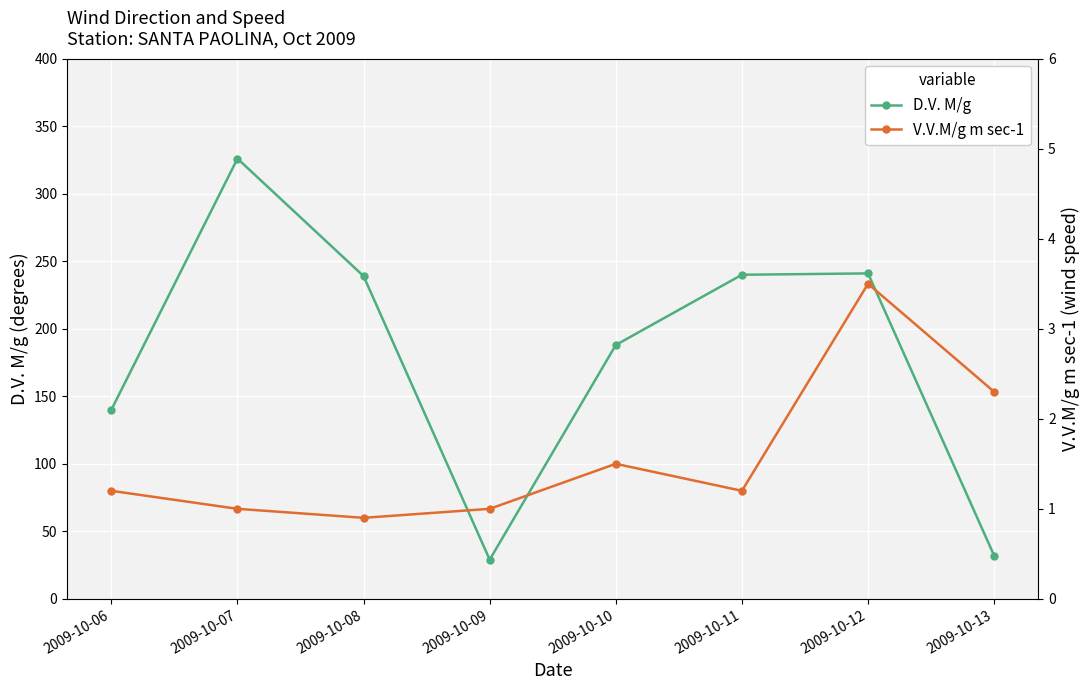

What is the value of the D.V. M/g point at the 3rd from the left?

239